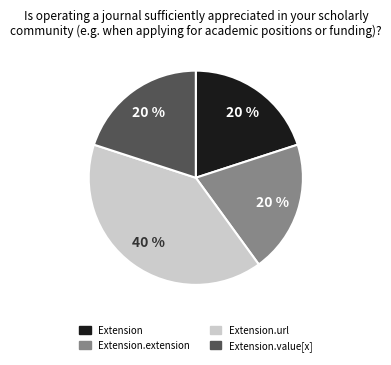

Is there a majority slice in this chart?

No